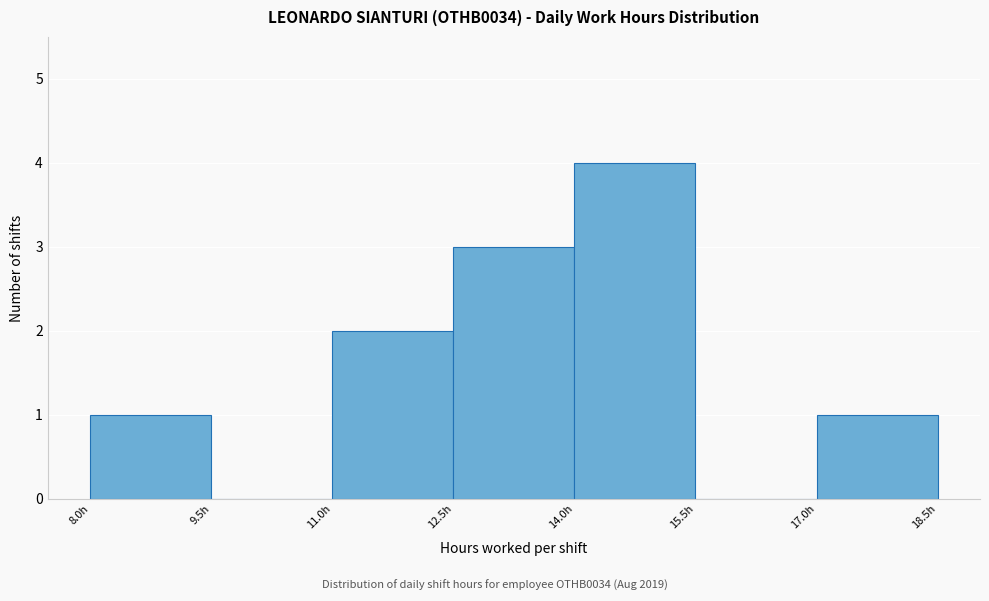

How tall is the bar that spans 11.0 to 12.5 on the x-axis? Neither the bar edges nor the heights are printed on the chart, so give them approximately, as read against the axes.

2